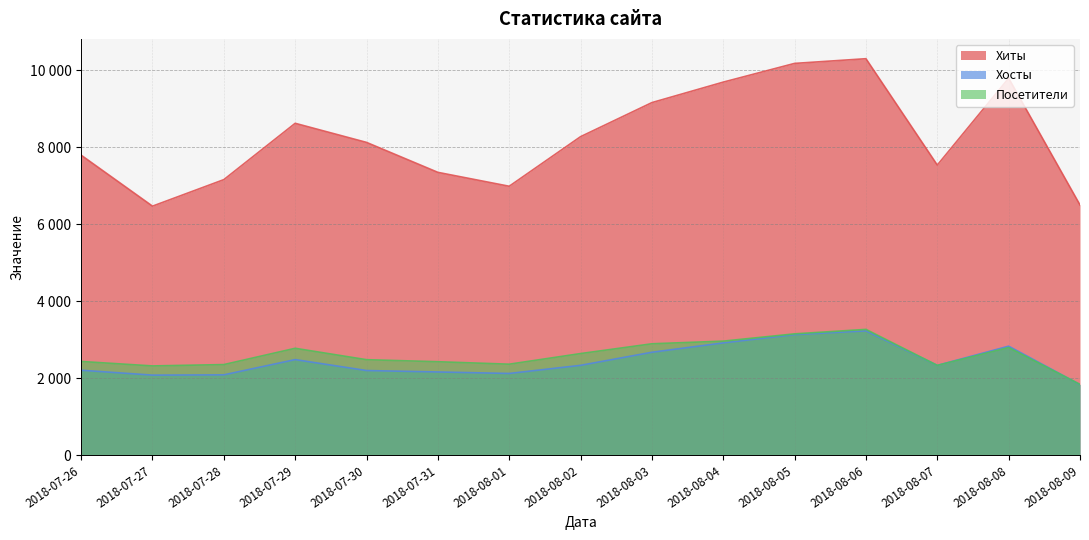

Reading left to right, list all the values displayed in this chart.

Хиты: 7790	6466	7155	8618	8122	7344	6983	8271	9156	9688	10174	10296	7533	9790	6497
Хосты: 2204	2077	2084	2480	2196	2159	2120	2331	2671	2914	3129	3227	2330	2829	1831
Посетители: 2432	2316	2351	2774	2478	2425	2361	2637	2891	2960	3149	3265	2330	2793	1836